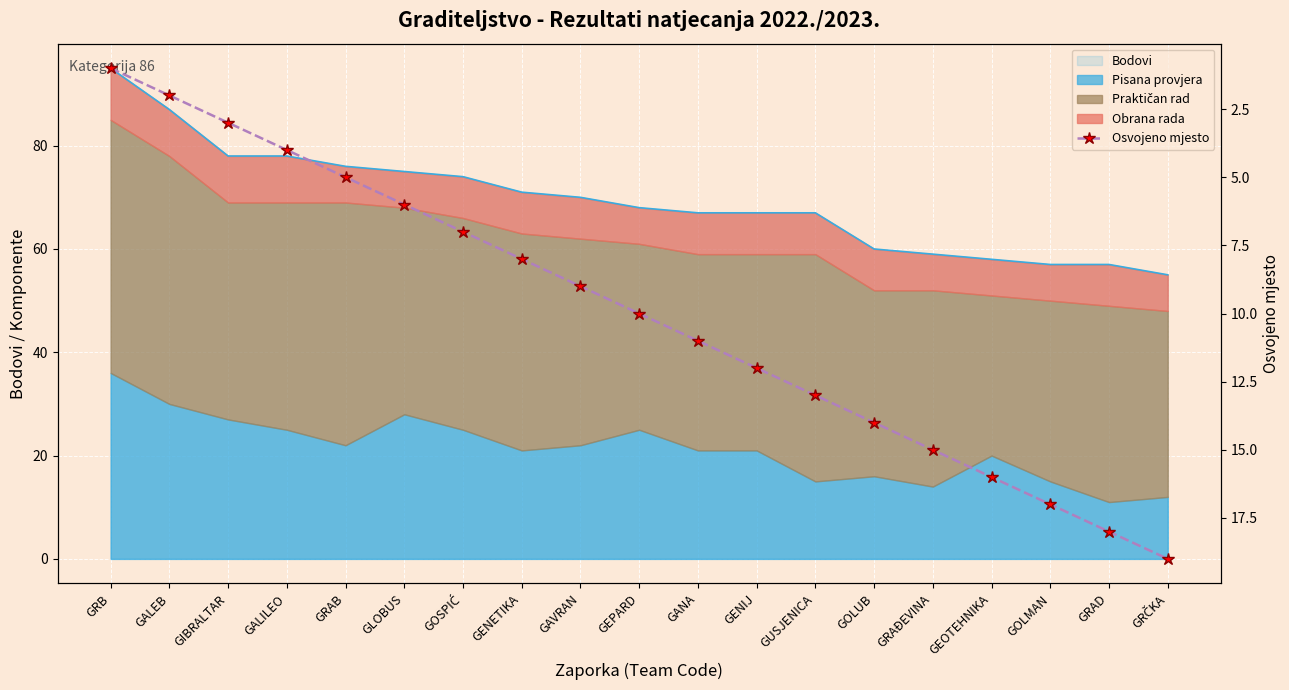

Between GIBRALTAR and GOSPIĆ, which is larger?

GOSPIĆ